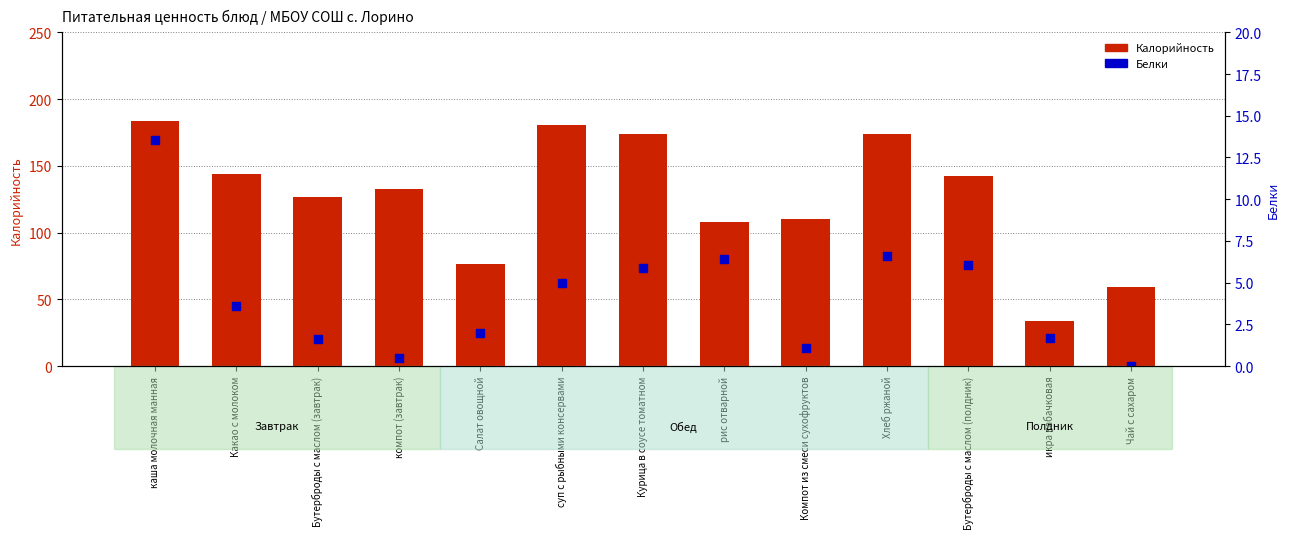

At which category is the sum across all series the highest?

каша молочная манная